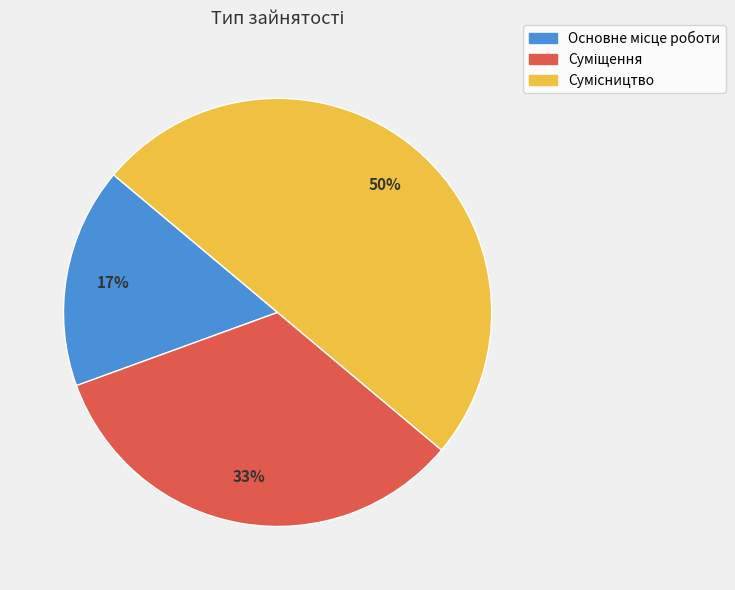

To the nearest percent, what is the difference between the largest and smallest slice percentages?

33%